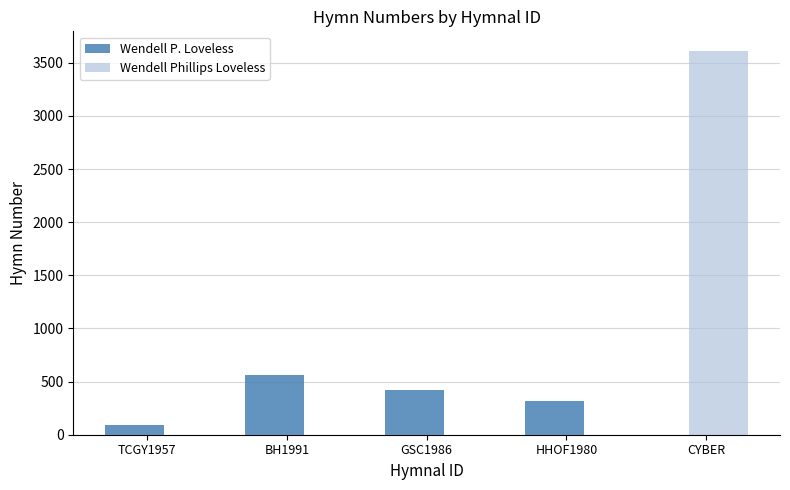

Which series changed the most between BH1991 and HHOF1980?

Wendell P. Loveless